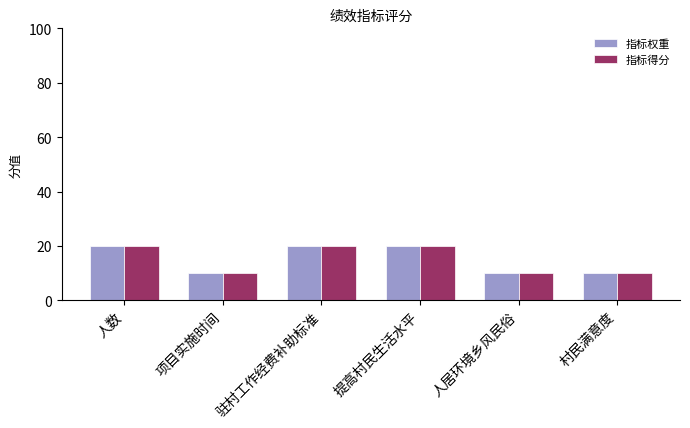

Count the number of categories in the chart.

6